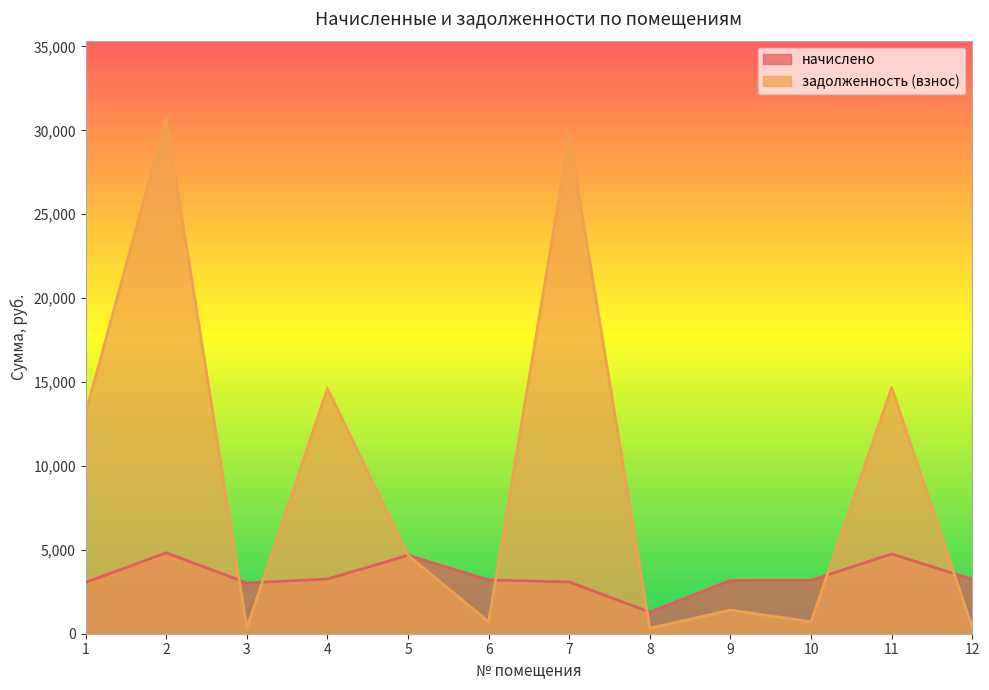

What are all the series names shown in the legend?

начислено, задолженность (взнос)